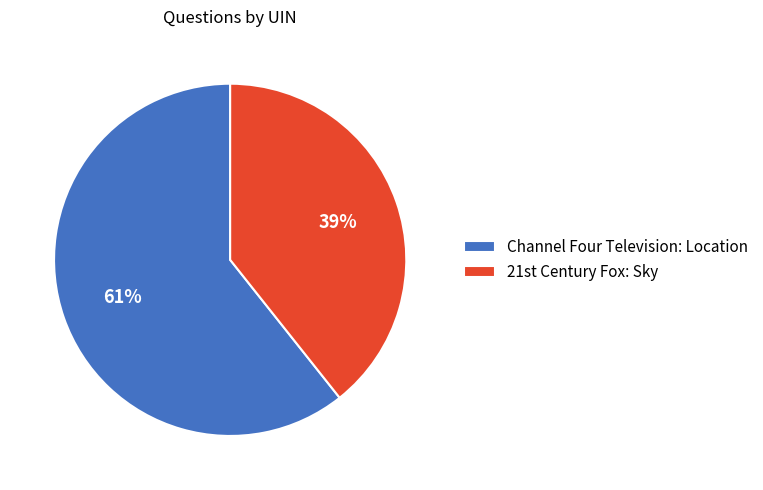

Which category has the smallest portion of the pie?

21st Century Fox: Sky